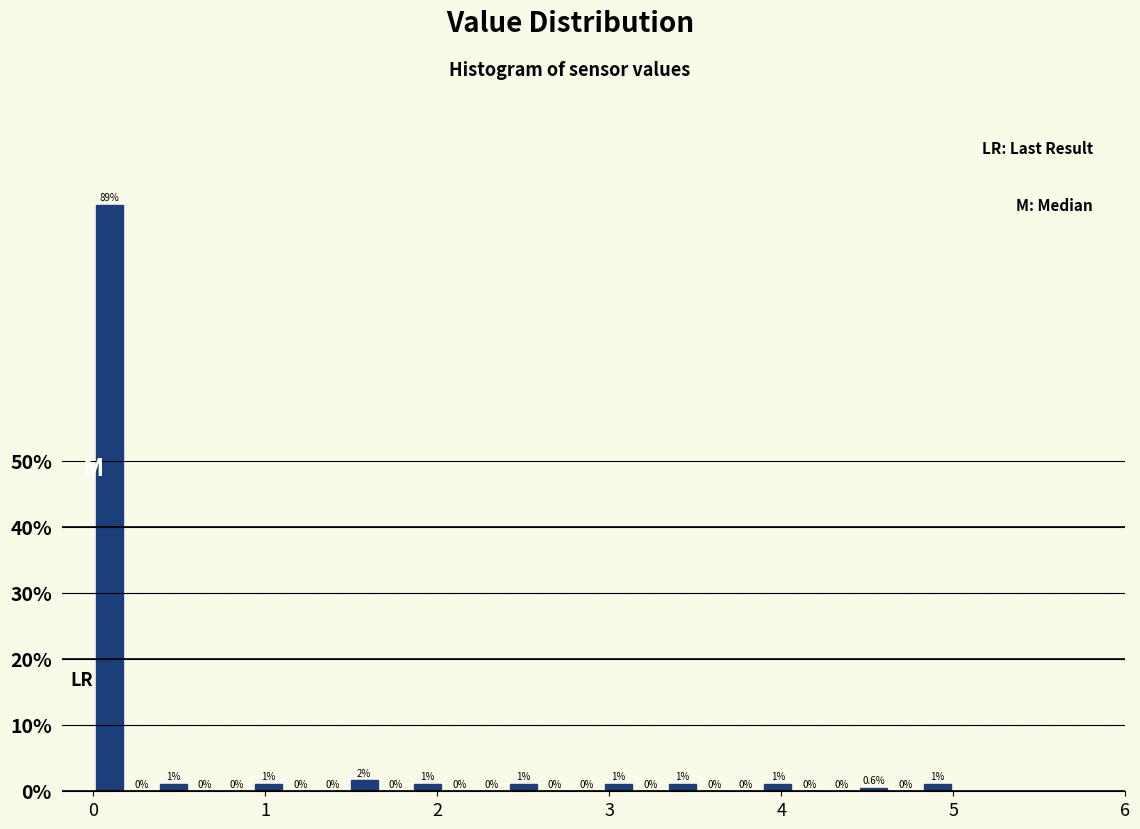

Around what value on the x-axis is the tallest bar? Give the approximate position of its centre, as read against the axis.

0.1